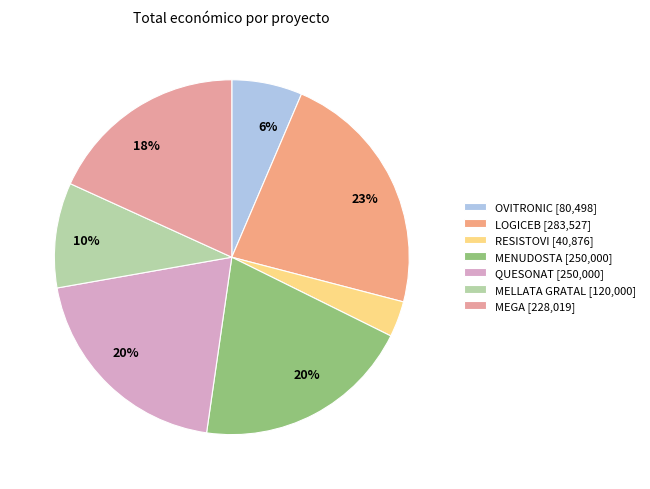

How many slices are in this pie chart?

7